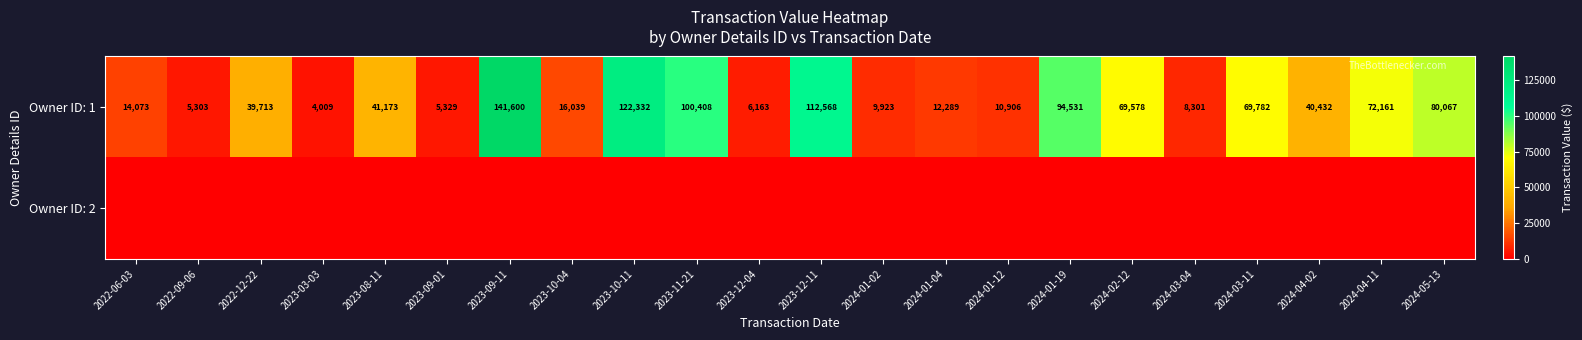

What is the total value across all series at 2023-11-21?

100408